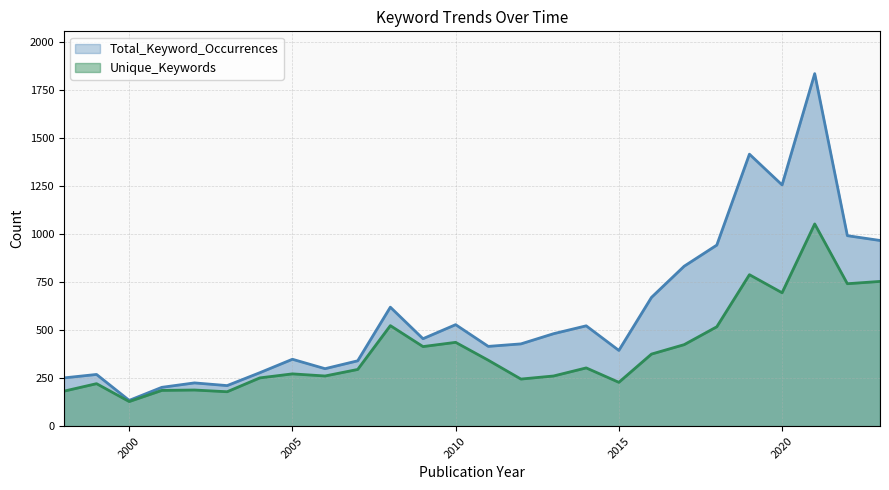

List the labels in order of Unique_Keywords value, smallest first.

2000, 2003, 1998, 2001, 2002, 1999, 2015, 2012, 2004, 2006, 2013, 2005, 2007, 2014, 2011, 2016, 2009, 2017, 2010, 2018, 2008, 2020, 2022, 2023, 2019, 2021